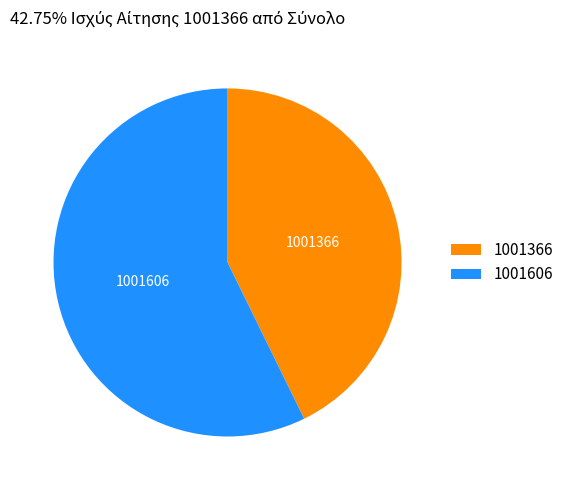

Which slice represents more than half of the pie?

1001606